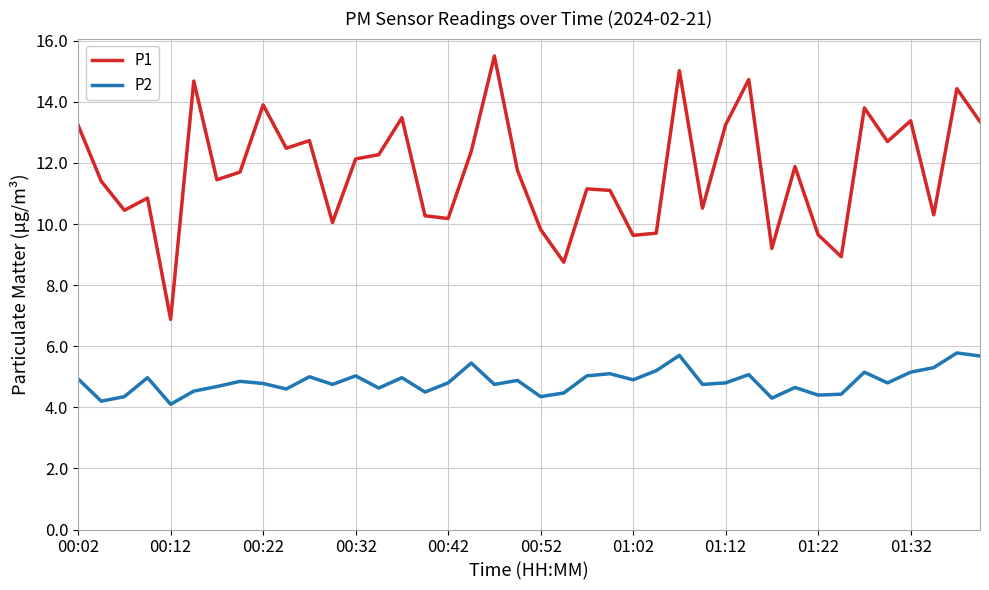

Which series has the largest total across all categories?

P1